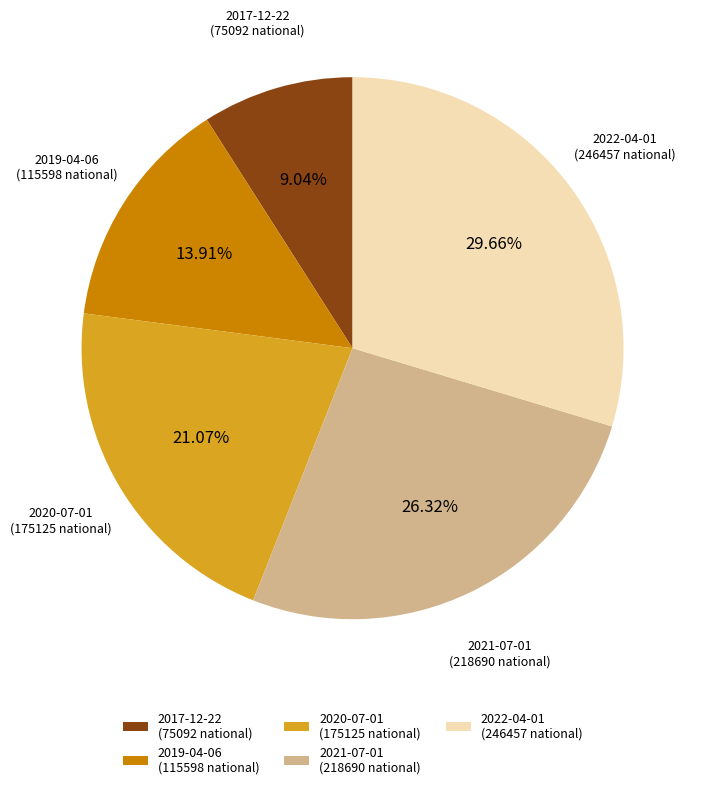

Which slice is the largest?

2022-04-01